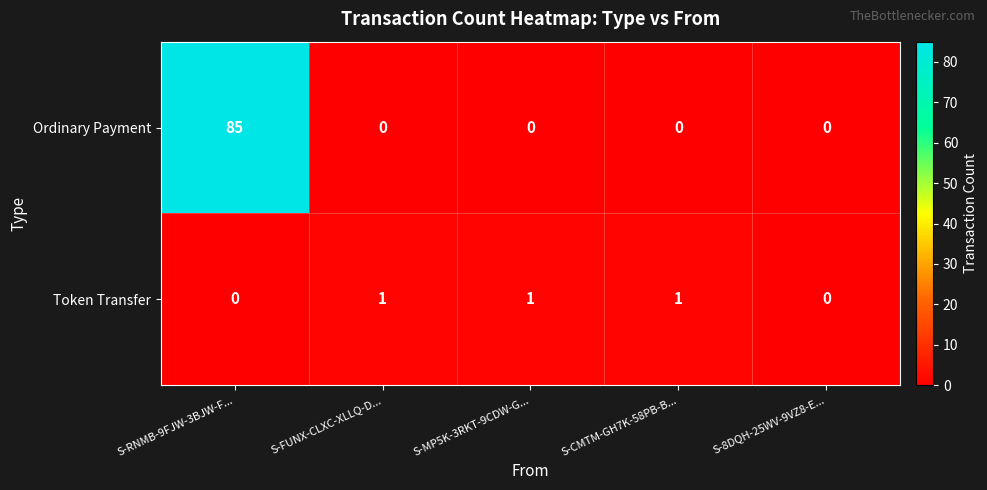

Reading right to left, list all the values displayed in this chart.

Ordinary Payment: 0	0	0	0	85
Token Transfer: 0	1	1	1	0